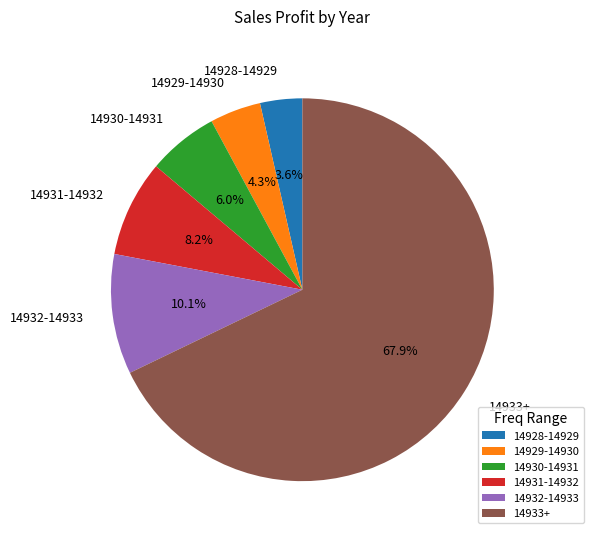

Which category has the biggest portion of the pie?

14933+